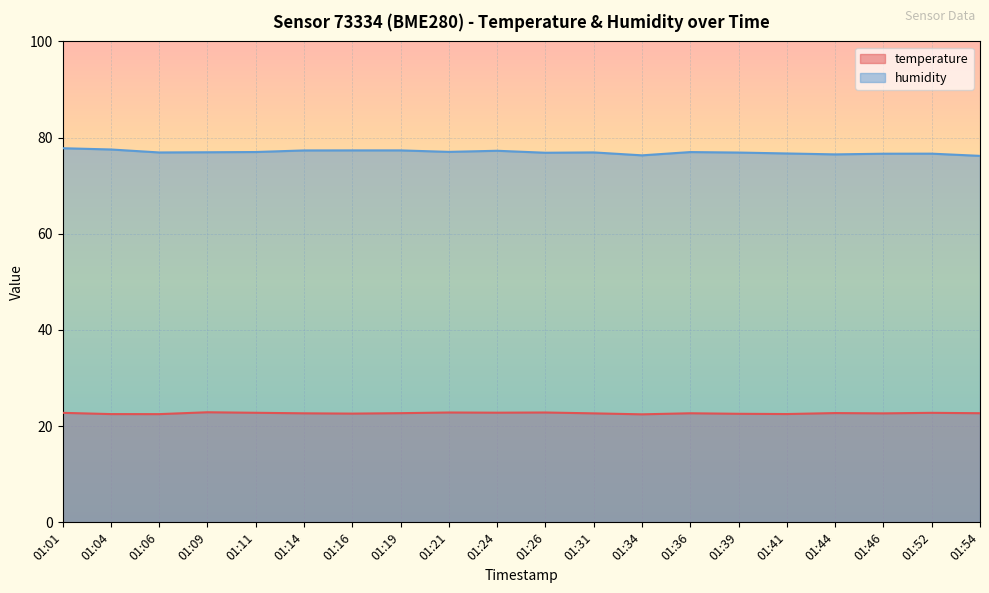

What is the maximum value shown in the chart?

77.8